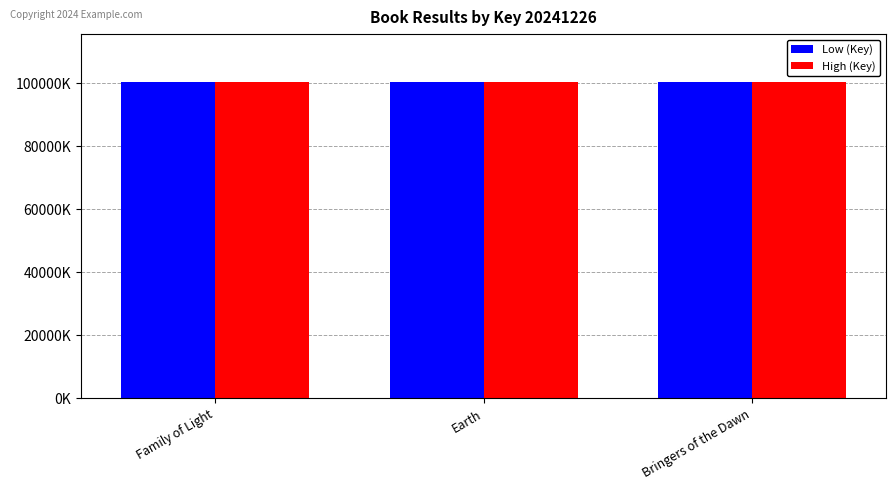

List the labels in order of Low (Key) value, smallest first.

Earth, Bringers of the Dawn, Family of Light